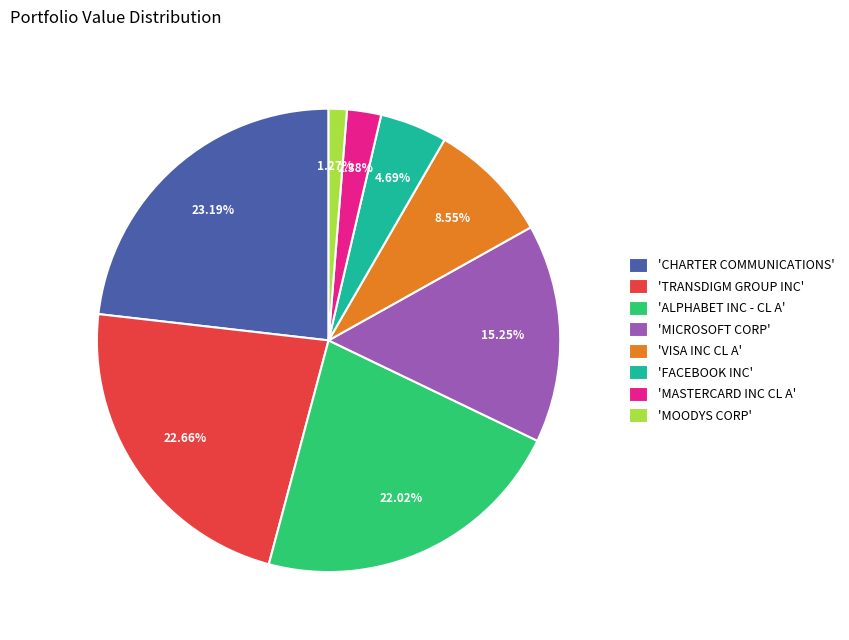

Rank the categories by value from lowest to highest.

'MOODYS CORP', 'MASTERCARD INC CL A', 'FACEBOOK INC', 'VISA INC CL A', 'MICROSOFT CORP', 'ALPHABET INC - CL A', 'TRANSDIGM GROUP INC', 'CHARTER COMMUNICATIONS'